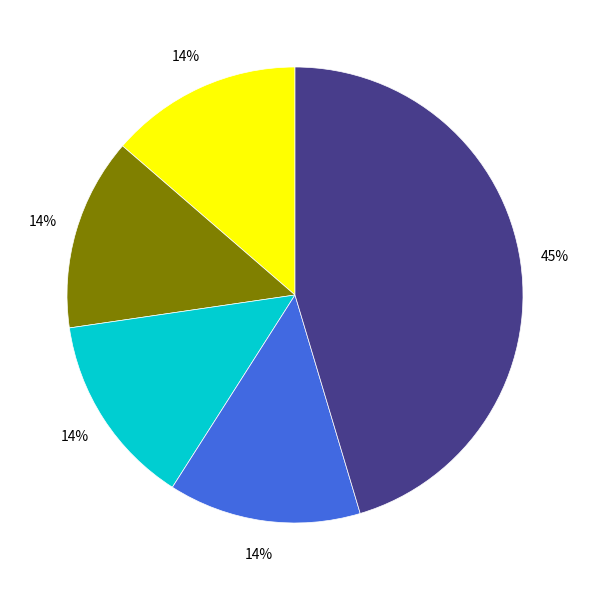

Is there any slice that represents more than half of the pie?

No